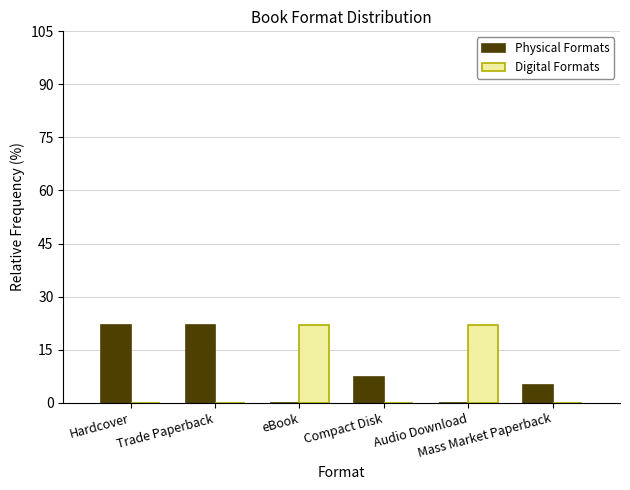

What is the maximum value for Physical Formats?

22.0